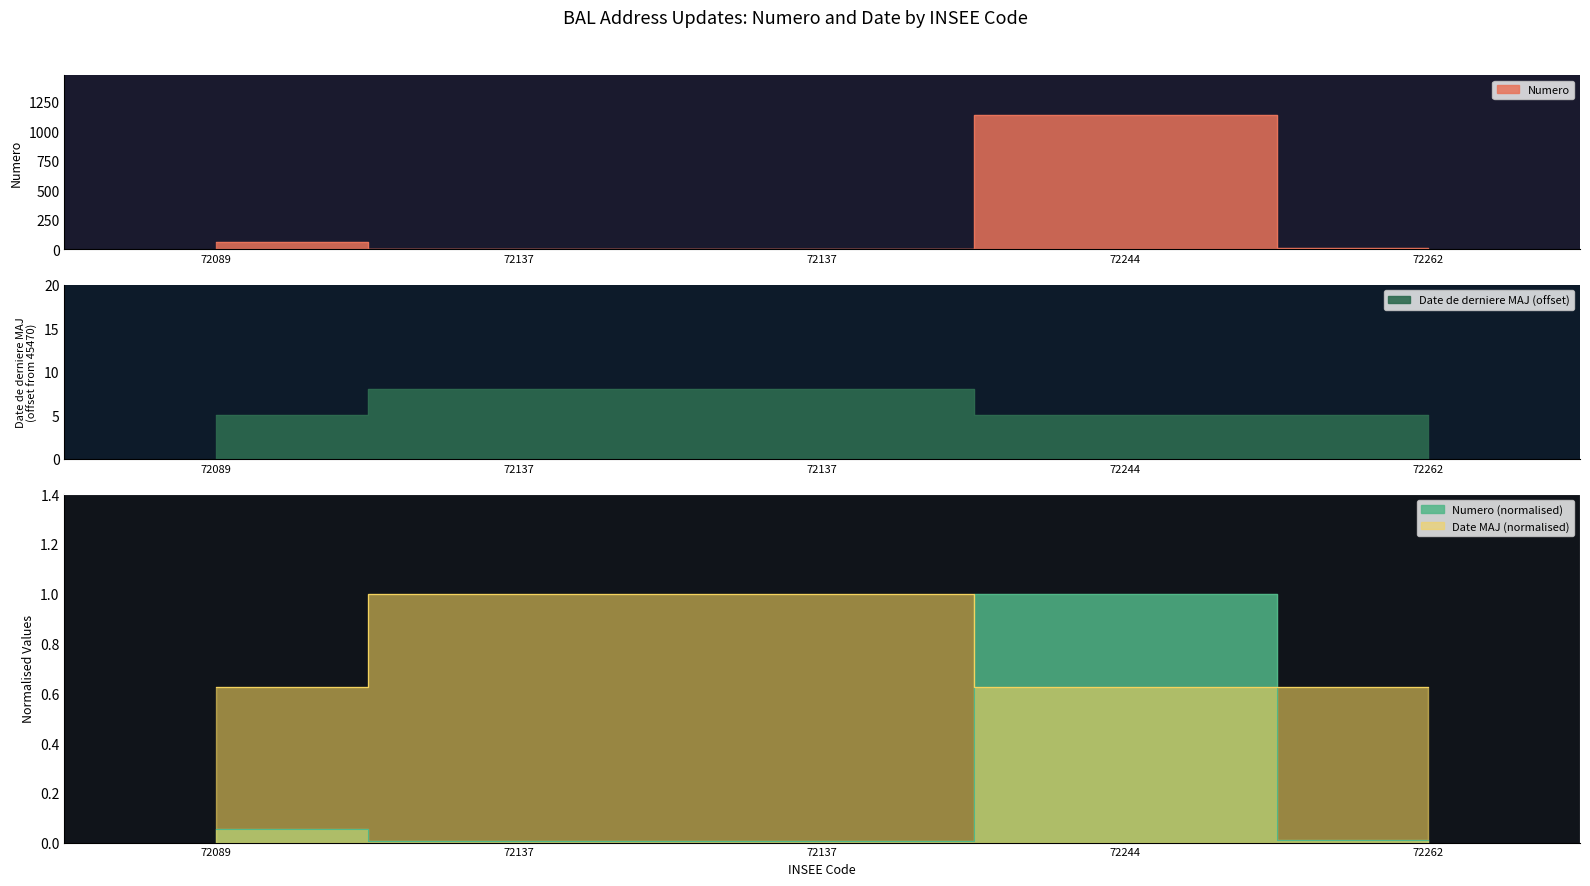

Is the value of Date de derniere MAJ at 72137 greater than the value of Numero at 72137?

Yes